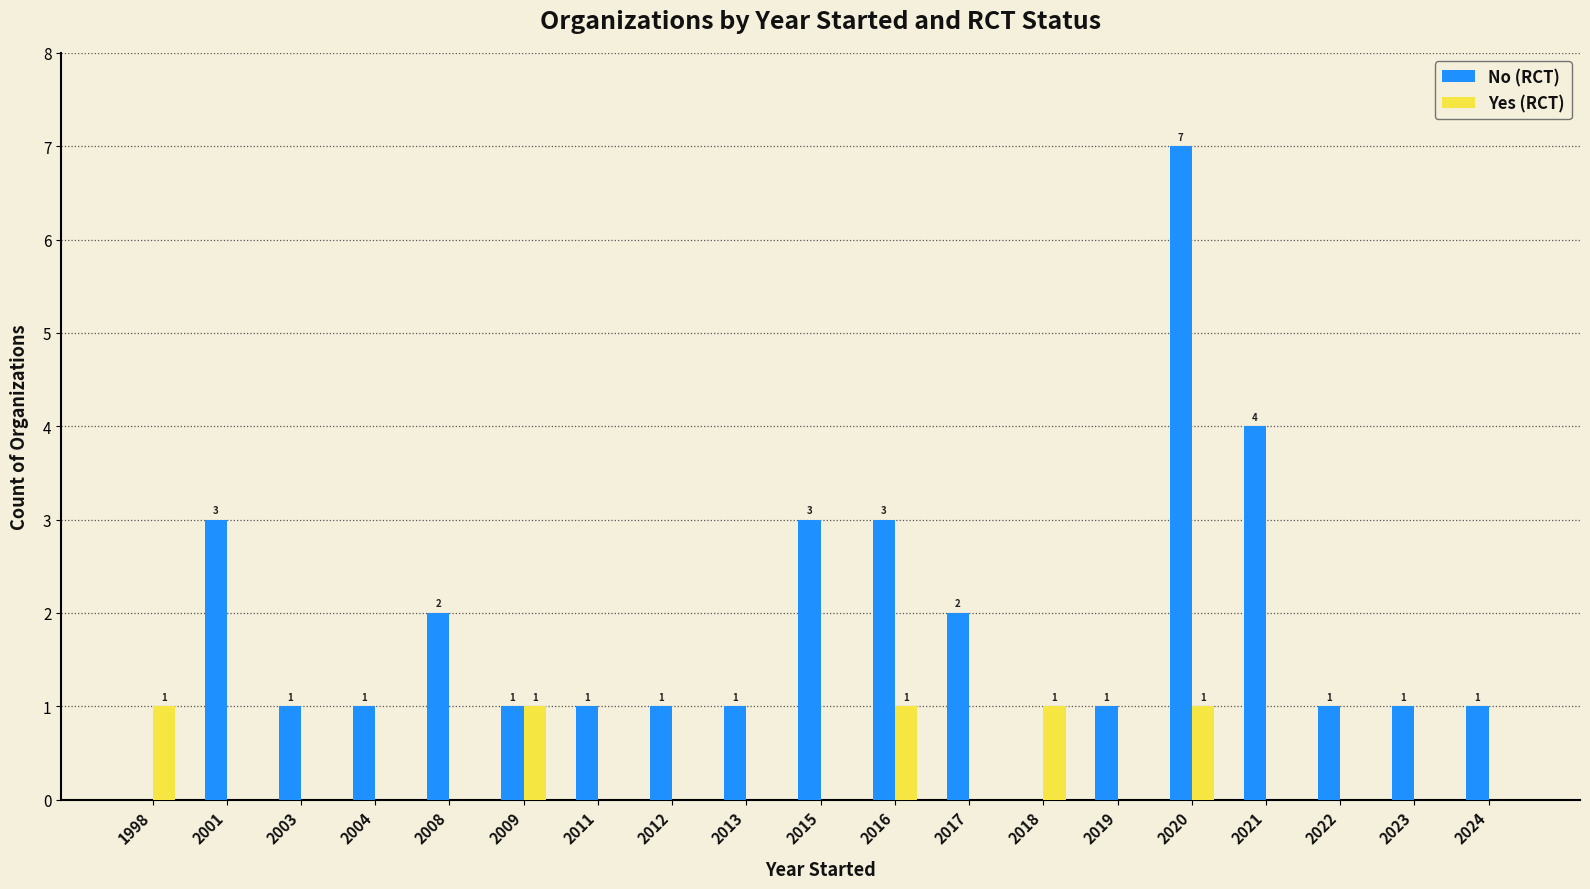

The Yes (RCT) series shows 0 at 2021. True or false?

True